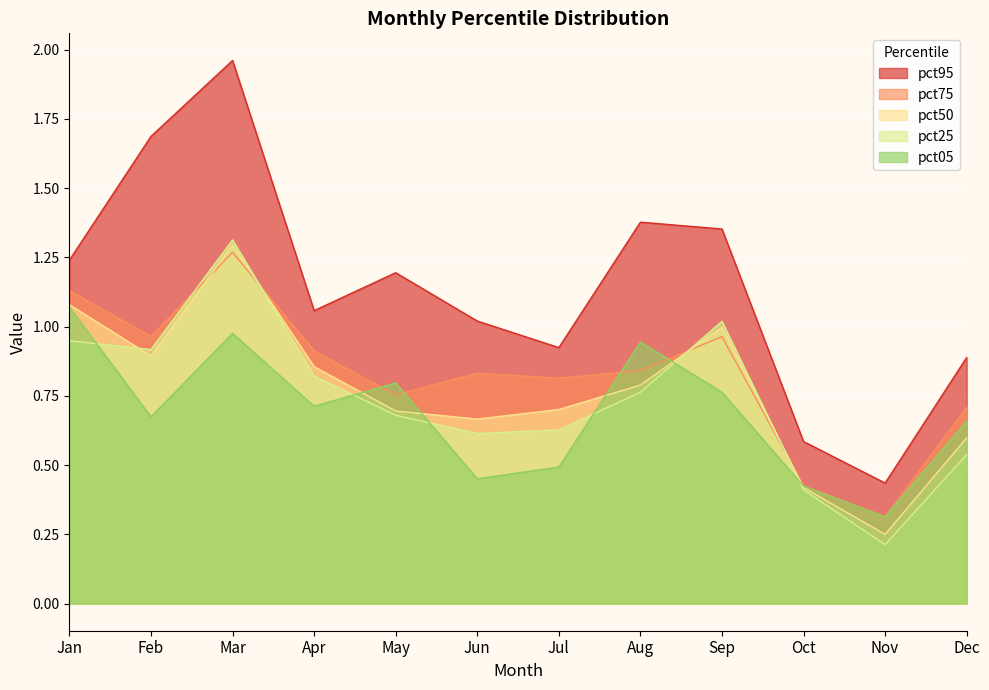

Reading right to left, list all the values displayed in this chart.

pct05: Dec=0.7	Nov=0.3	Oct=0.4	Sep=0.8	Aug=0.9	Jul=0.5	Jun=0.5	May=0.8	Apr=0.7	Mar=1.0	Feb=0.7	Jan=1.1
pct25: Dec=0.5	Nov=0.2	Oct=0.4	Sep=1.0	Aug=0.8	Jul=0.6	Jun=0.6	May=0.7	Apr=0.8	Mar=1.3	Feb=0.9	Jan=0.9
pct50: Dec=0.6	Nov=0.2	Oct=0.4	Sep=1.0	Aug=0.8	Jul=0.7	Jun=0.7	May=0.7	Apr=0.9	Mar=1.3	Feb=0.9	Jan=1.1
pct75: Dec=0.7	Nov=0.3	Oct=0.4	Sep=1.0	Aug=0.8	Jul=0.8	Jun=0.8	May=0.8	Apr=0.9	Mar=1.3	Feb=1.0	Jan=1.1
pct95: Dec=0.9	Nov=0.4	Oct=0.6	Sep=1.4	Aug=1.4	Jul=0.9	Jun=1.0	May=1.2	Apr=1.1	Mar=2.0	Feb=1.7	Jan=1.2